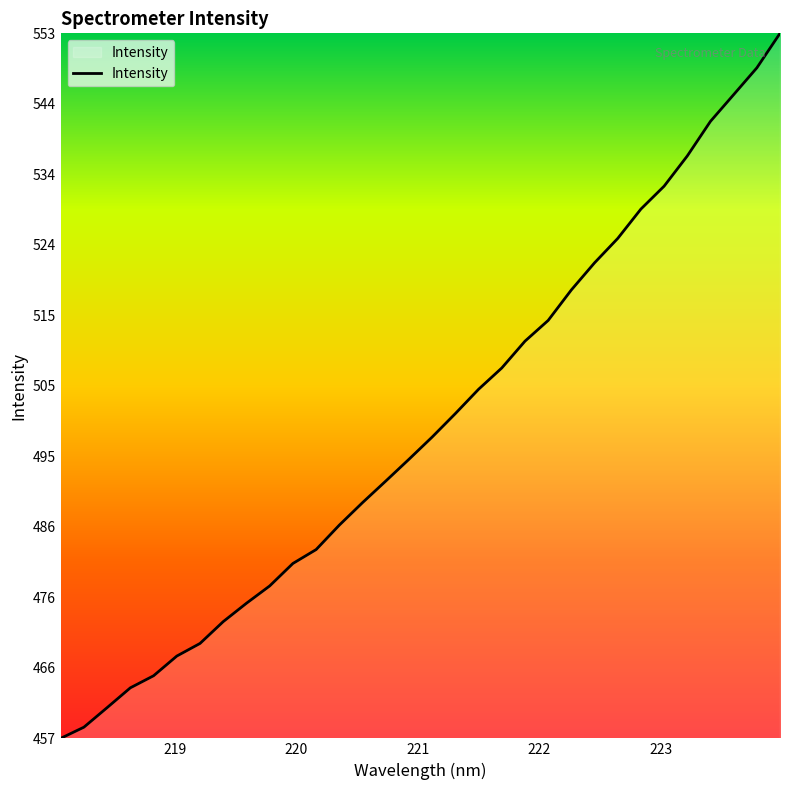

How many categories are shown in the chart?

32